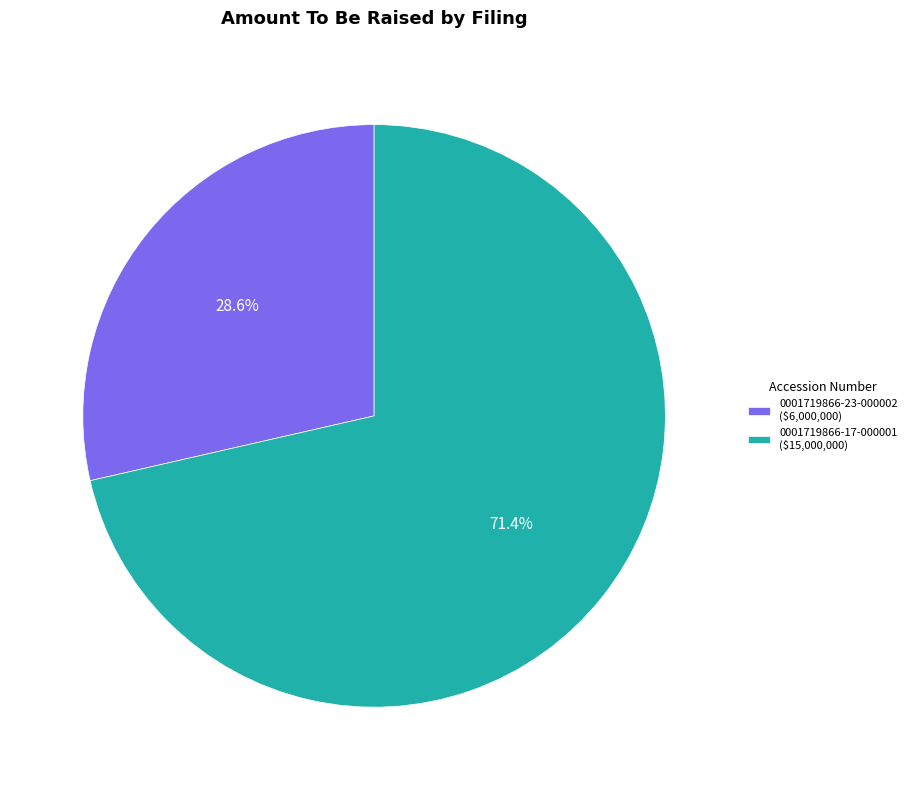

Between 0001719866-23-000002 and 0001719866-17-000001, which is larger?

0001719866-17-000001